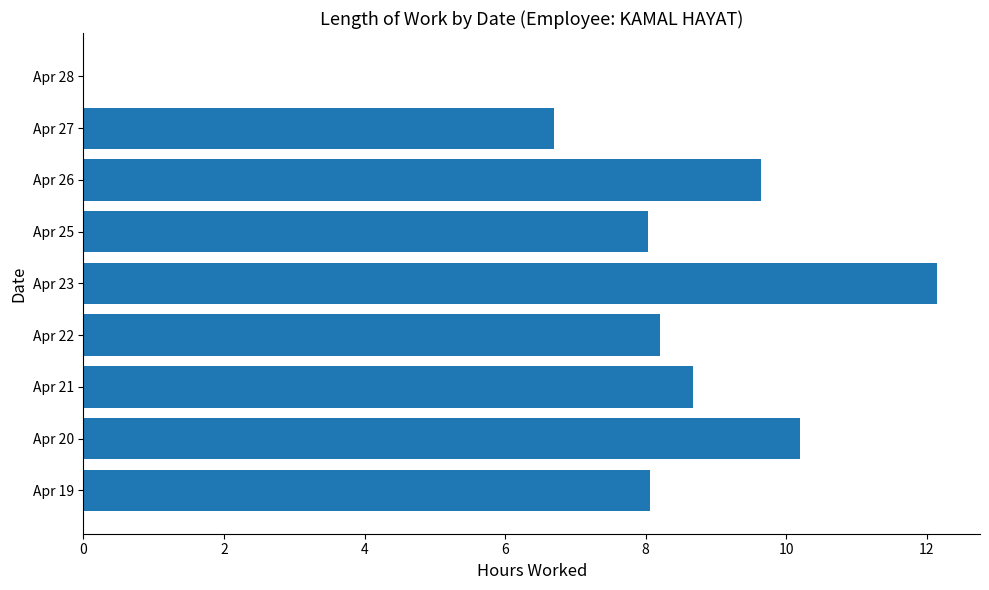

What is the maximum value shown in the chart?

12.2